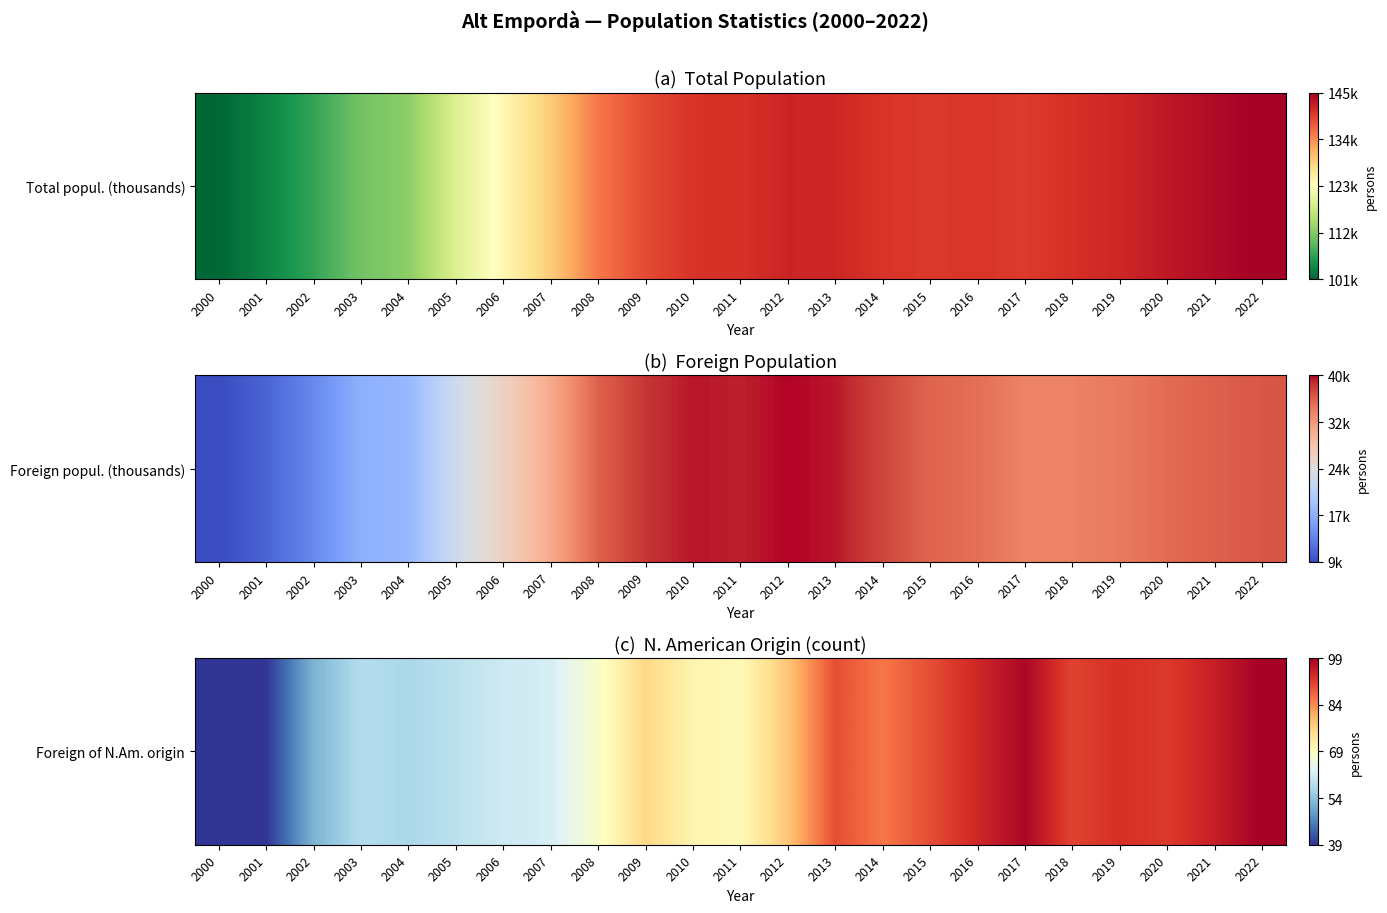

What is the minimum value shown in the chart?

39